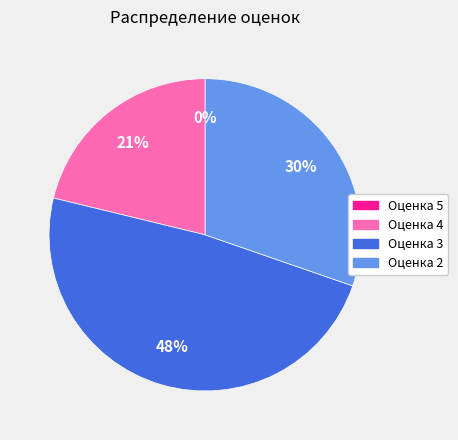

How many segments does this pie chart have?

4